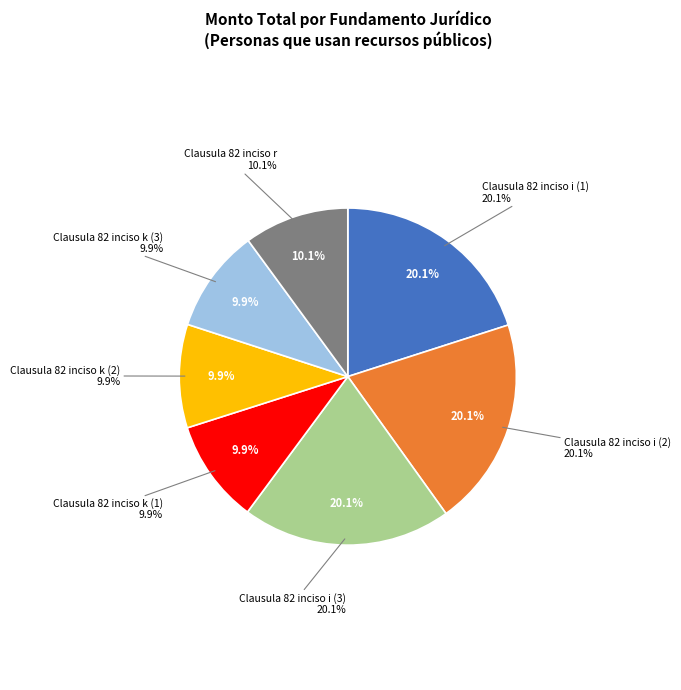

Rank the categories by value from lowest to highest.

Clausula 82 inciso k (1), Clausula 82 inciso k (2), Clausula 82 inciso k (3), Clausula 82 inciso r, Clausula 82 inciso i (1), Clausula 82 inciso i (2), Clausula 82 inciso i (3)